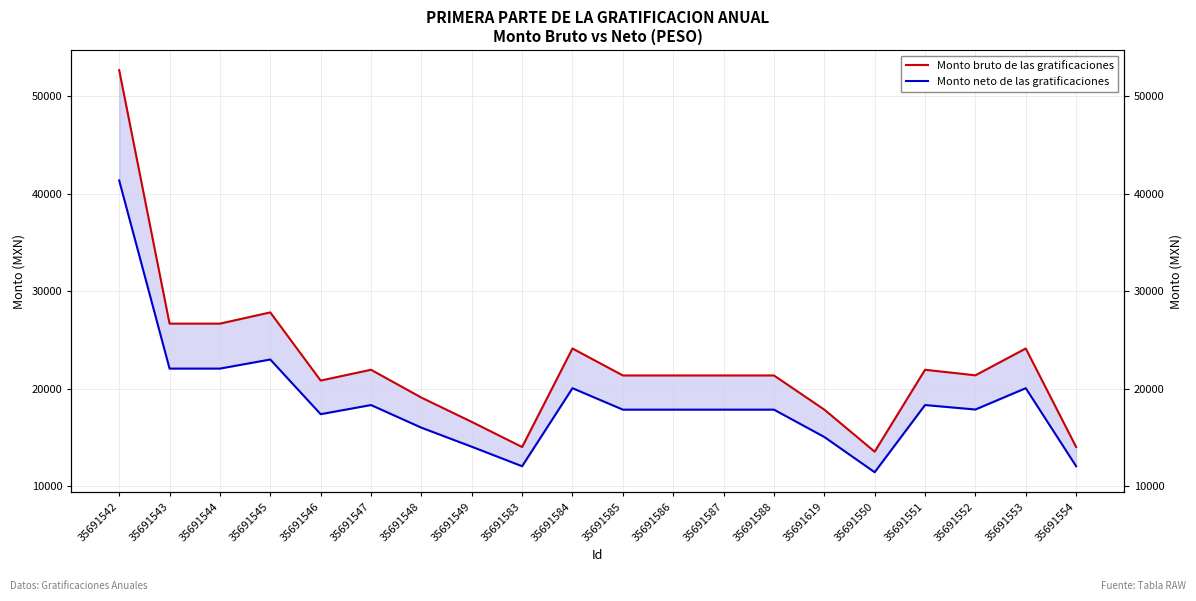

What is the minimum value shown in the chart?

11427.9